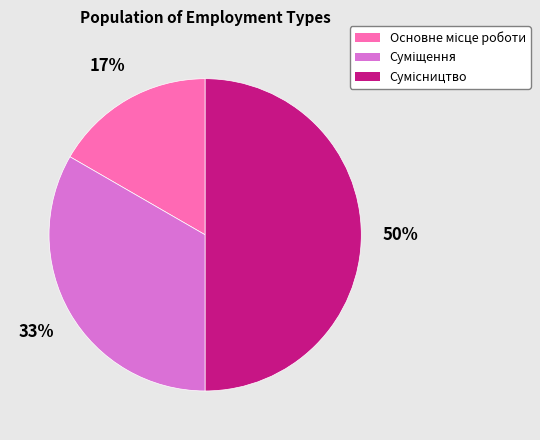

To the nearest percent, what is the average slice percentage?

33%